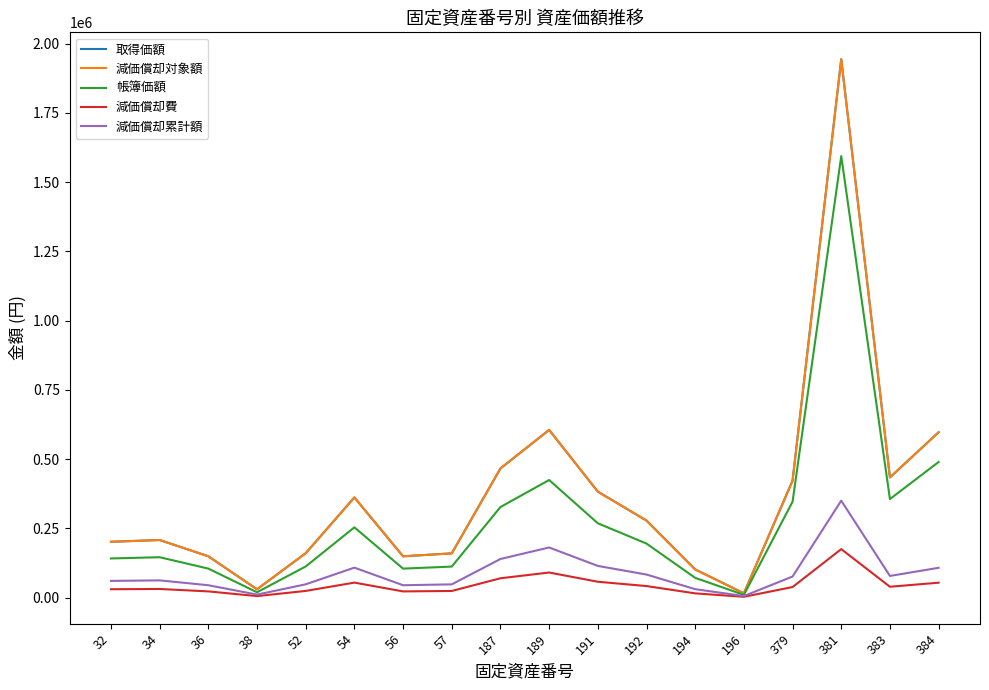

What is the value of the 減価償却累計額 point at the 14th from the left?

5522